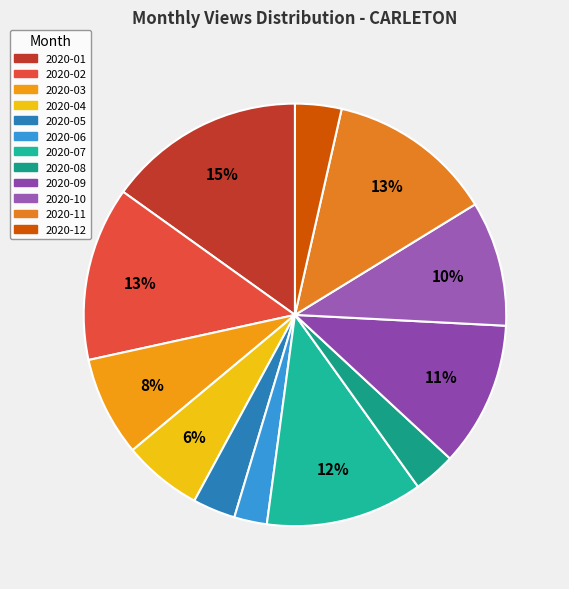

Count the number of slices in the pie.

12